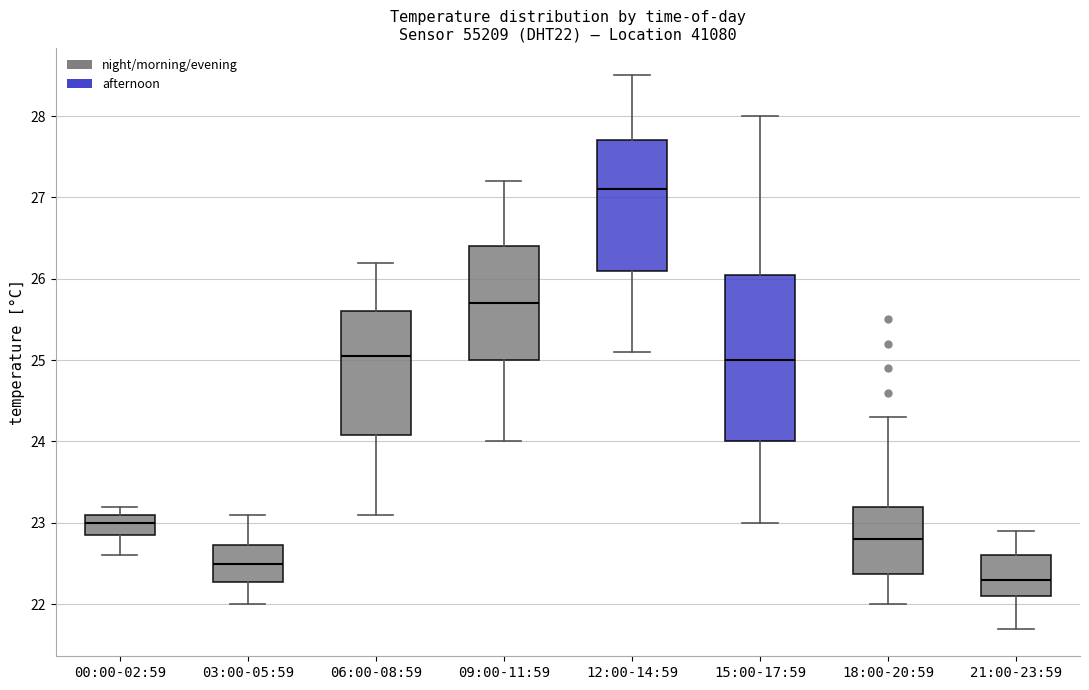

Comparing the boxes themselves (not the whiskers), which one is the tallest?

15:00-17:59